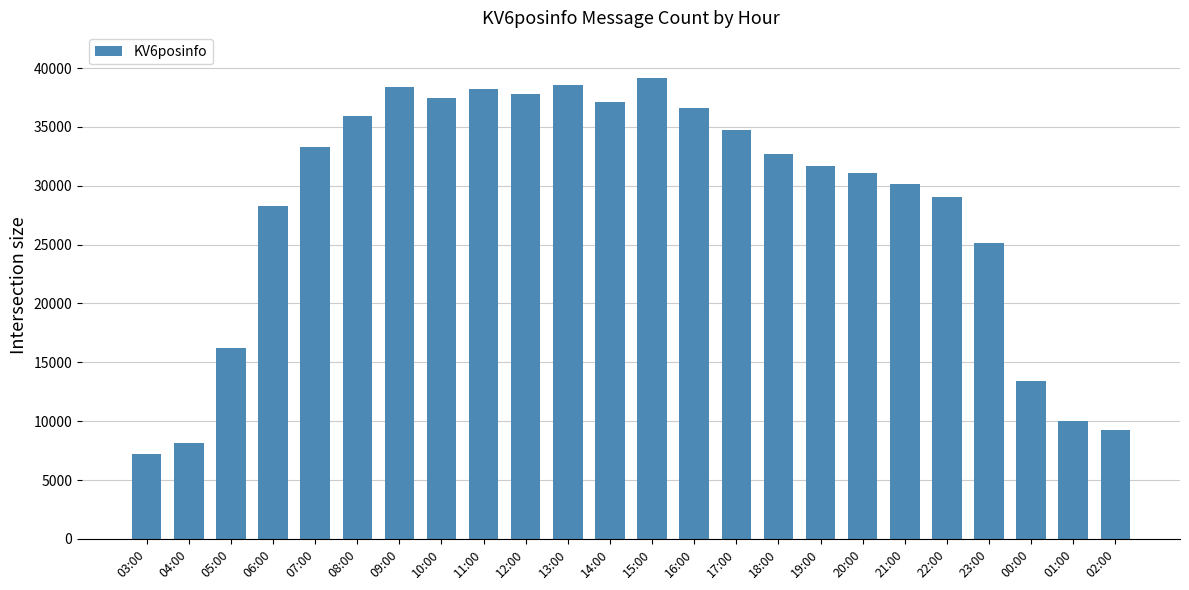

Where does the data first go above 32671?

07:00